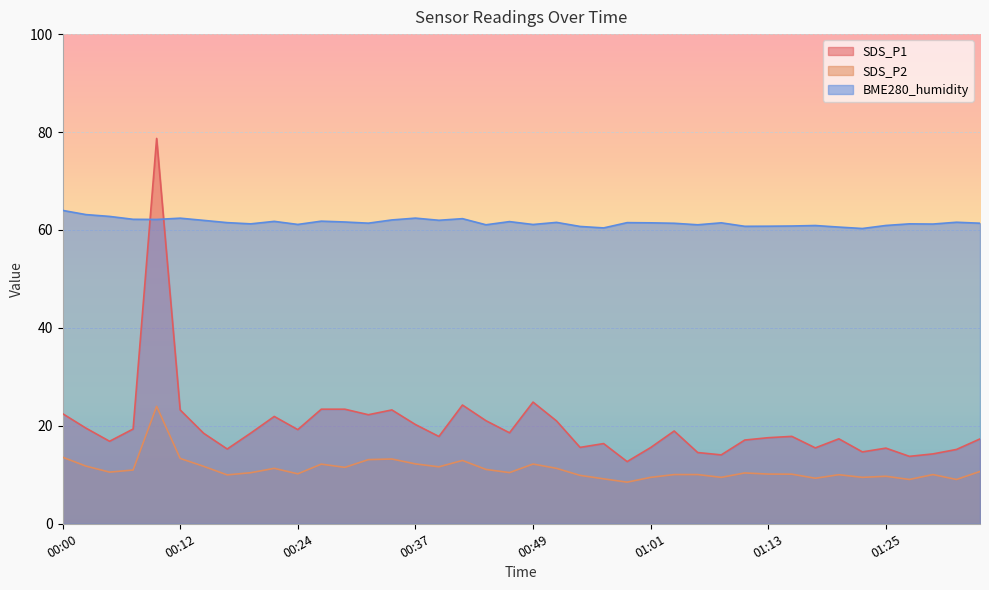

How many data points in SDS_P2 are above 10?

29